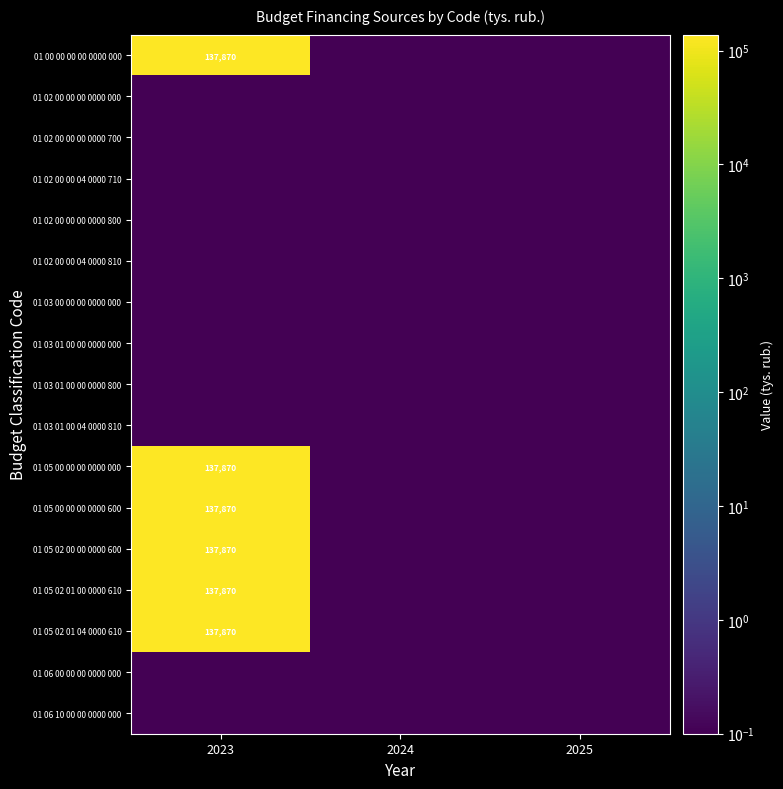

What is the total value across all series at 2023?

827219.3